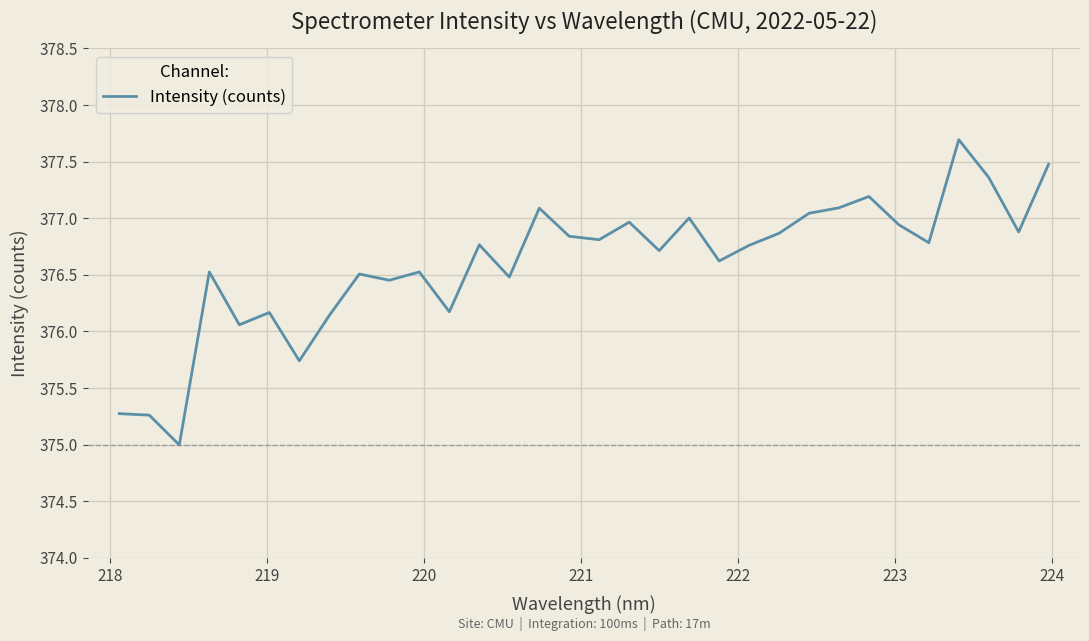

What is the difference between the maximum and minimum values?

2.7